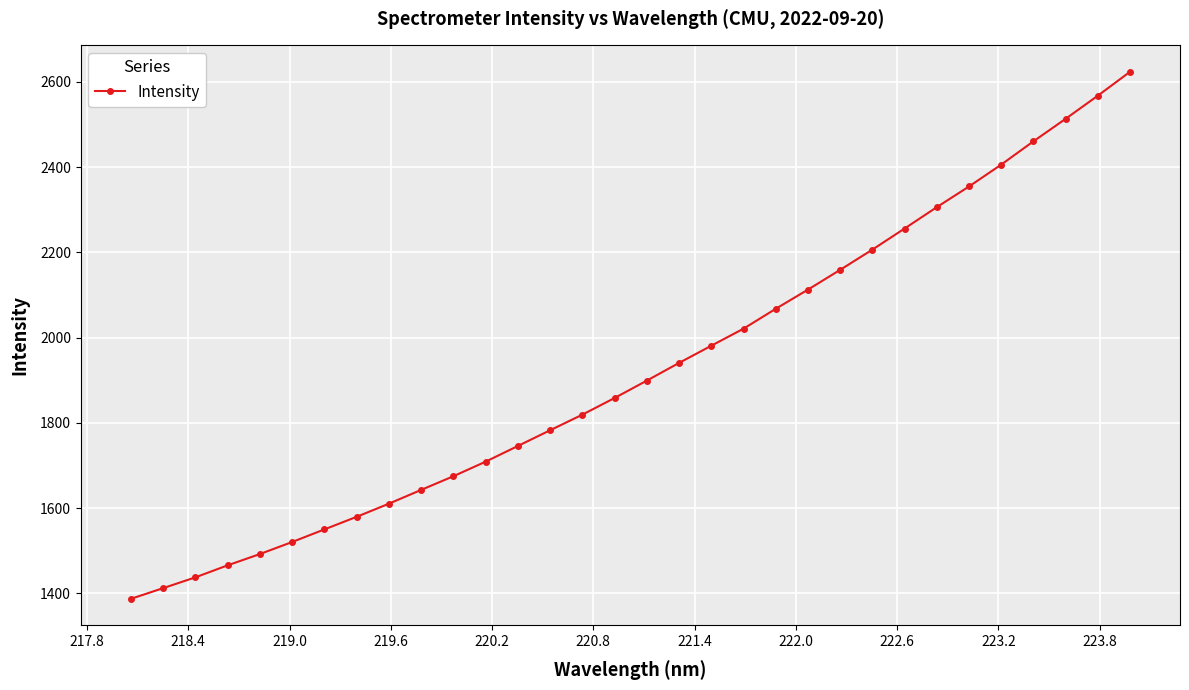

What is the value of the 28th point from the left?

2406.0